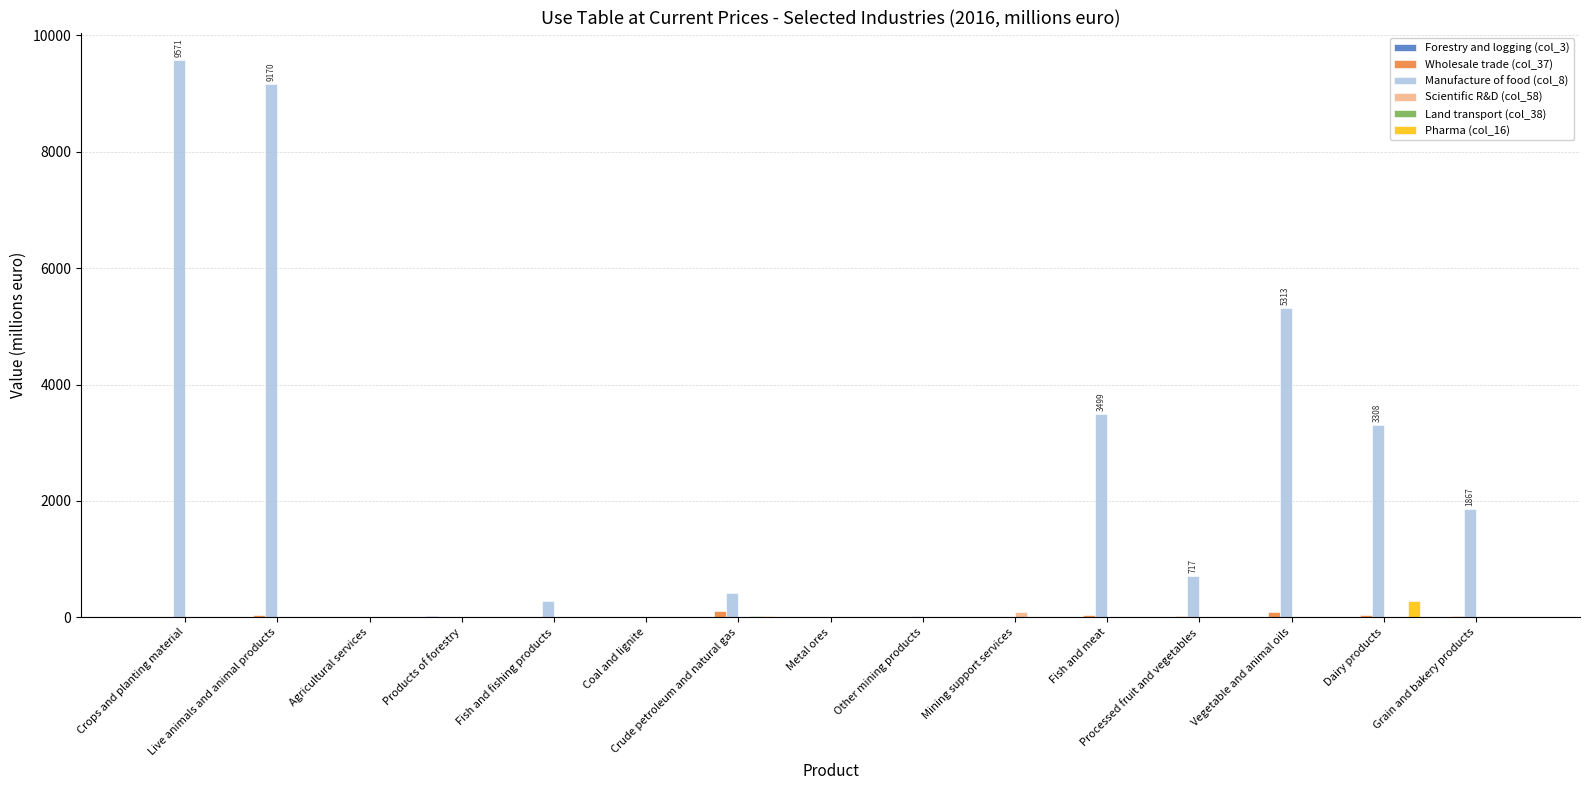

Which series has the largest total across all categories?

Manufacture of food (col_8)